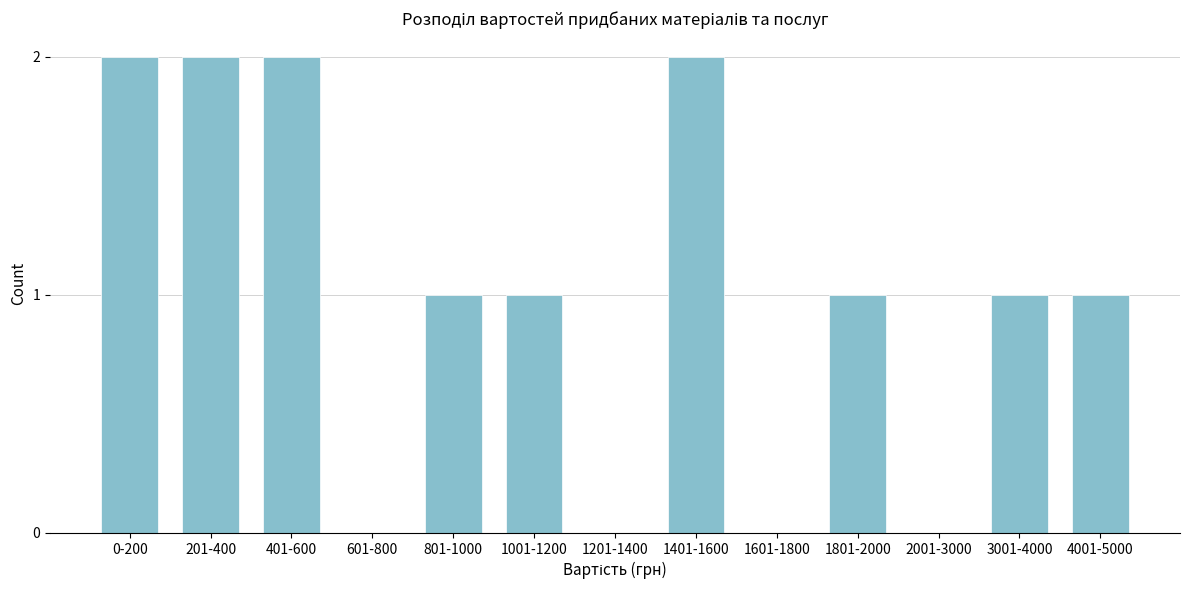

Reading left to right, extract all data points from this chart.

0-200=2	201-400=2	401-600=2	601-800=0	801-1000=1	1001-1200=1	1201-1400=0	1401-1600=2	1601-1800=0	1801-2000=1	2001-3000=0	3001-4000=1	4001-5000=1